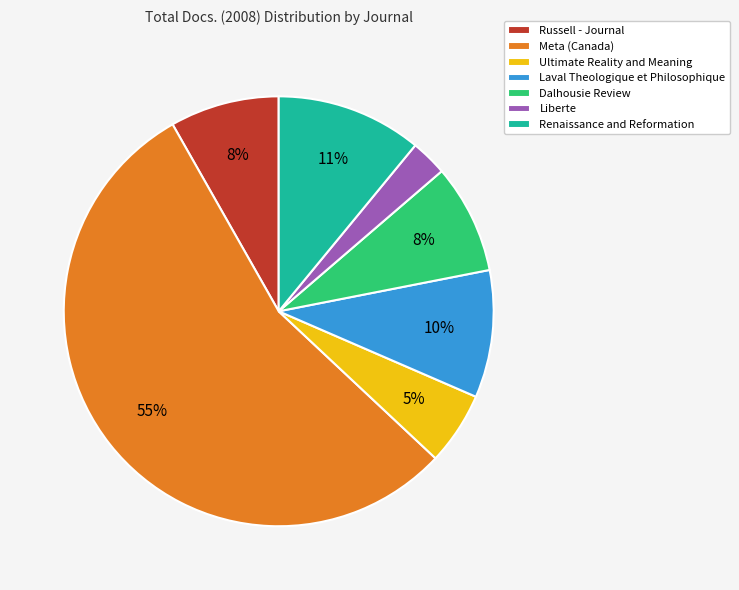

True or false: Dalhousie Review accounts for 22% of the total.

False